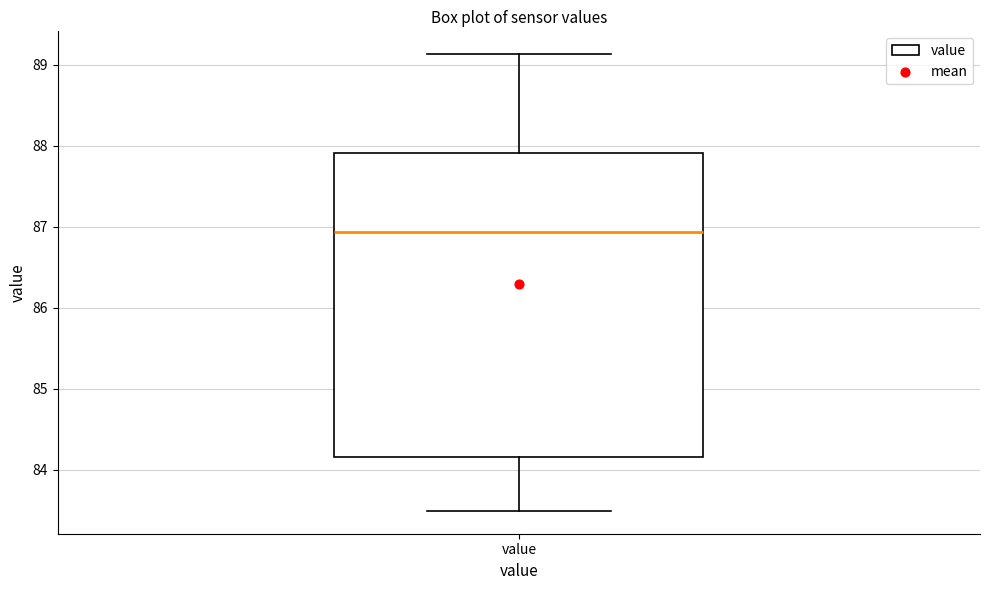

Transcribe this box plot: give where the median line is, the range the box spans, and where the two whiskers end, as read against the y-axis. The values are not printed on the chart, so give them approximately, as read against the axis.

median 86.9, box 84.2 to 87.9, whiskers 83.5 to 89.1